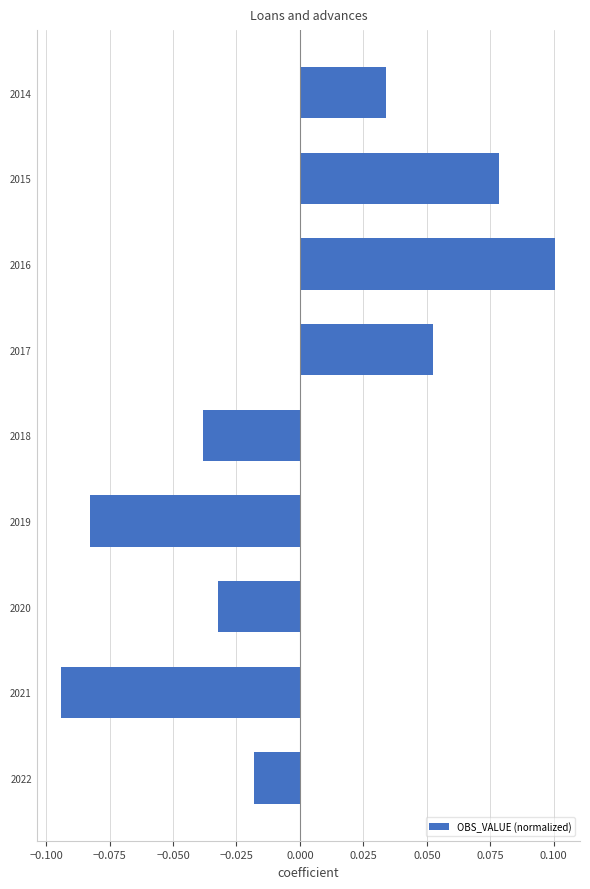

The chart shows a value of -0.1 at 2020. True or false?

False